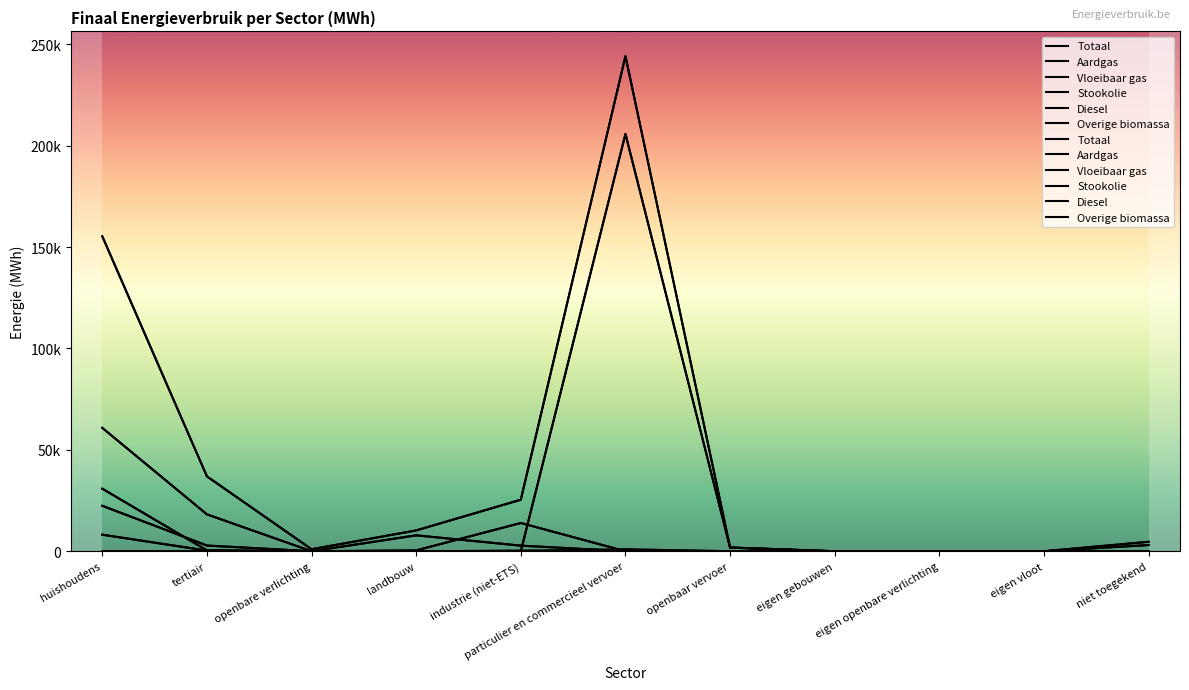

What position from the left is landbouw?

4